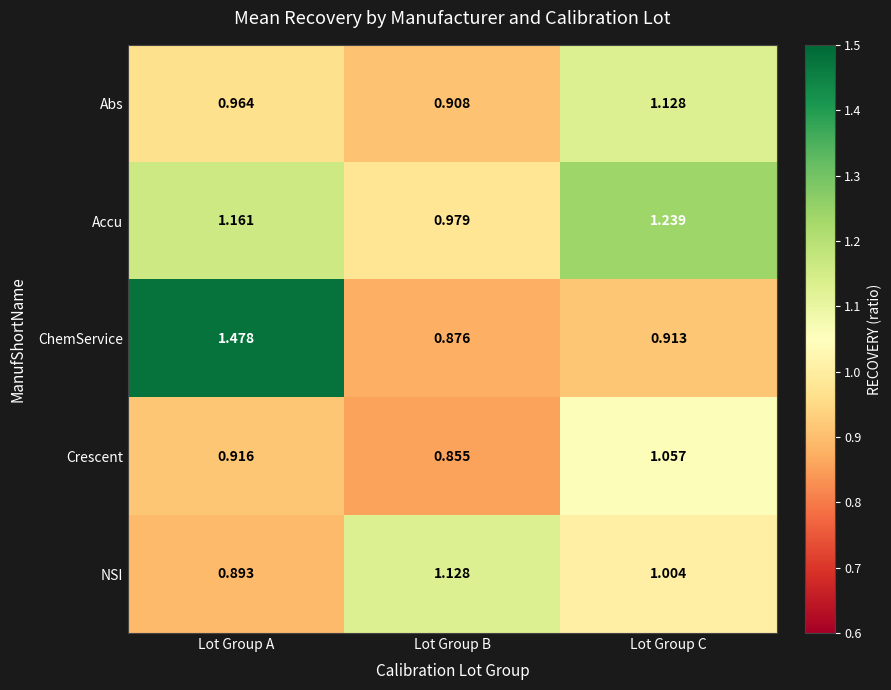

Which category has the highest value across all series?

Lot Group A